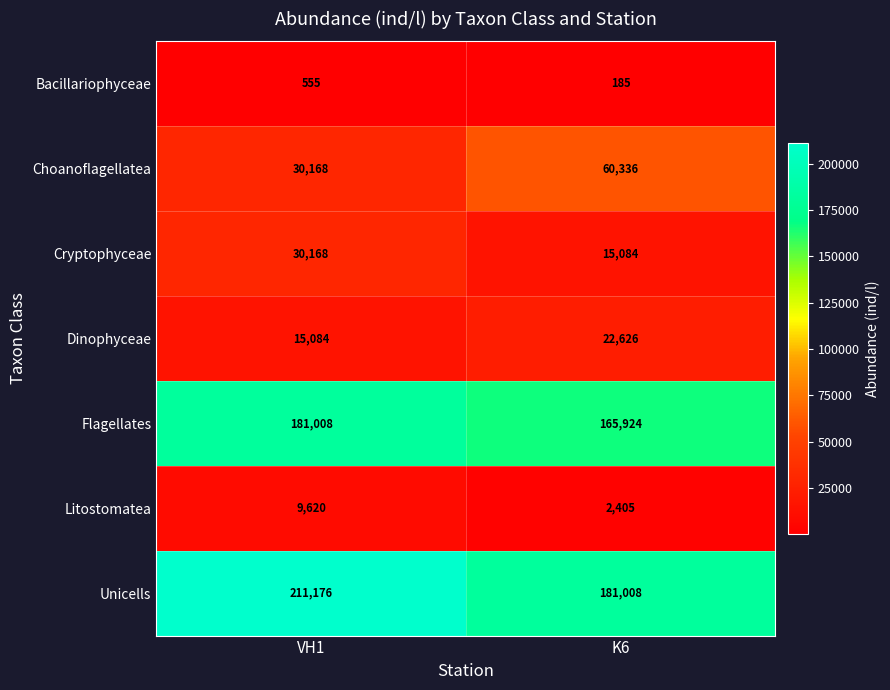

Is it true that Cryptophyceae equals 30168 at VH1?

True